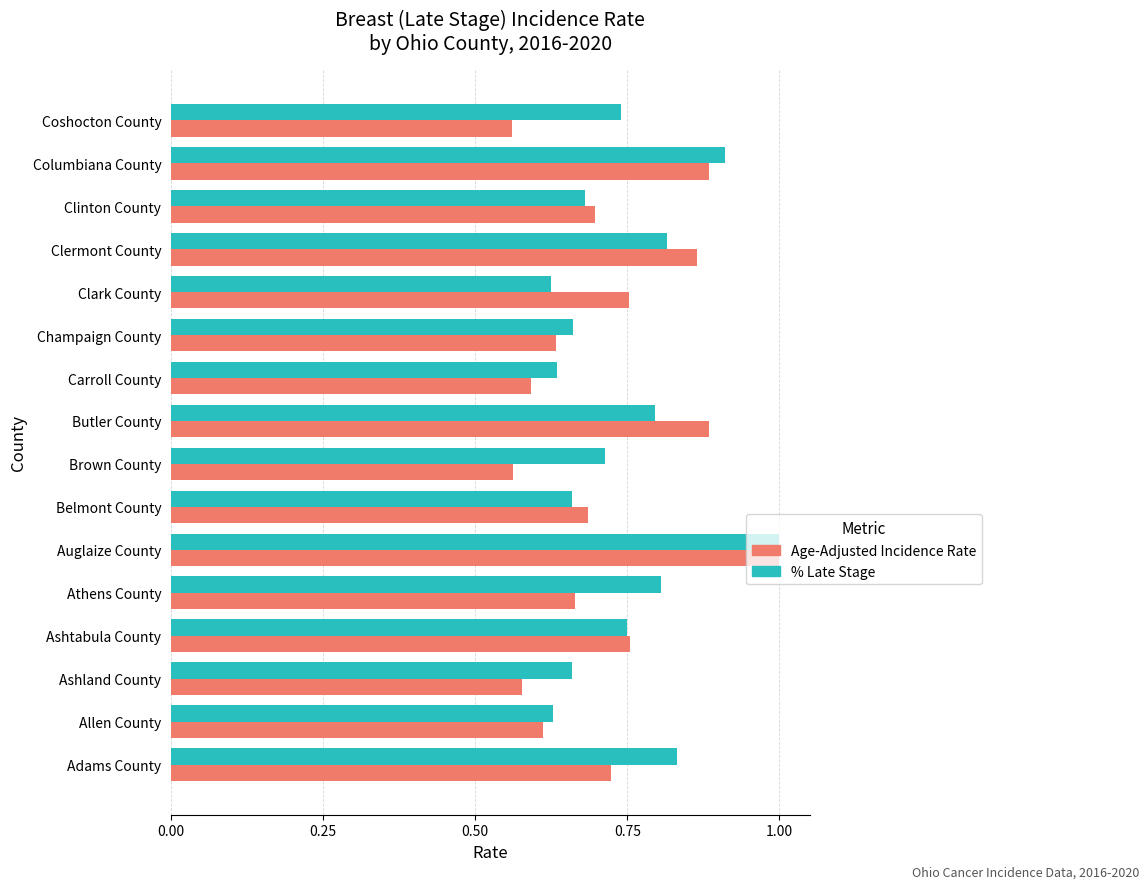

Which label corresponds to the largest value in the chart?

Auglaize County